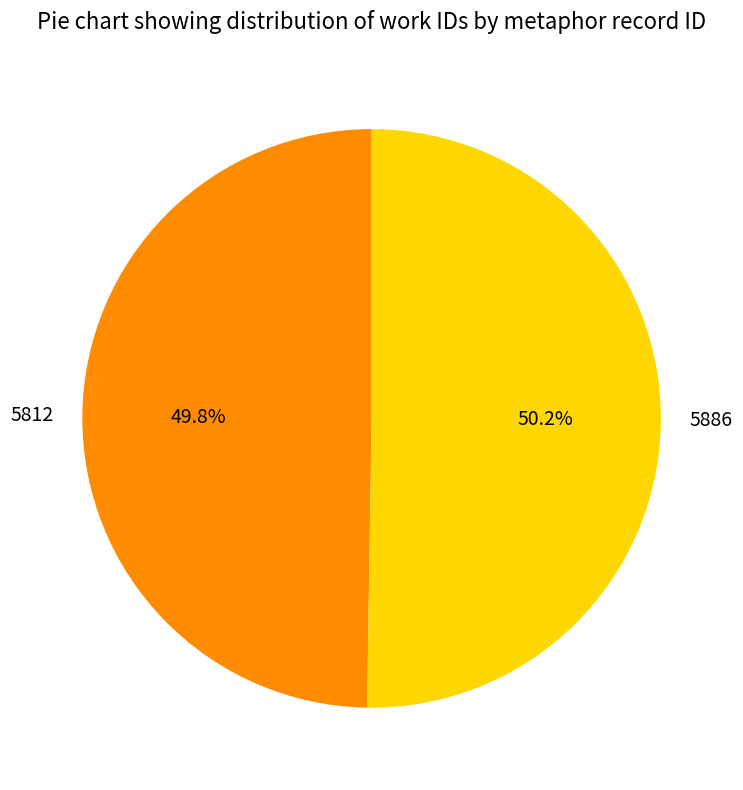

What is the ratio of the value at 5812 to the value at 5886?

1.0